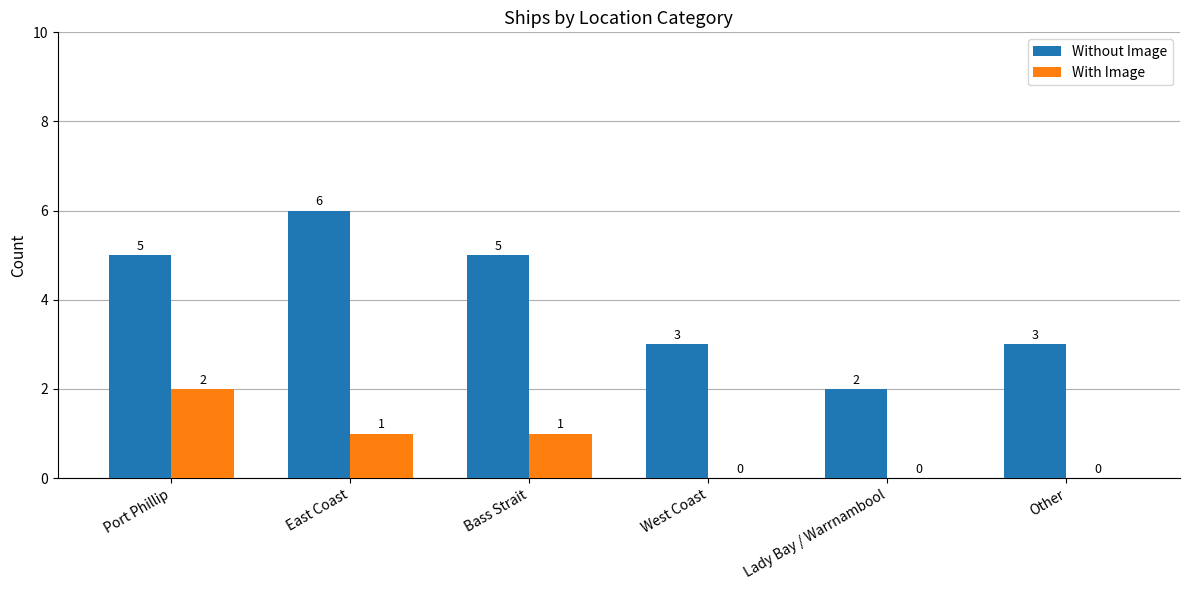

Which series has the largest total across all categories?

Without Image